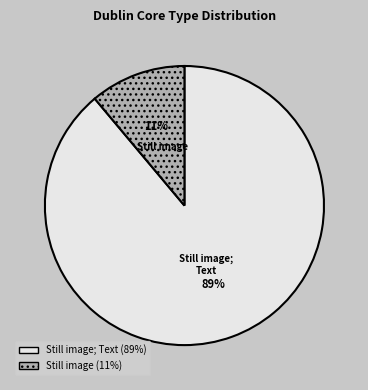

Is there any slice that represents more than half of the pie?

Yes